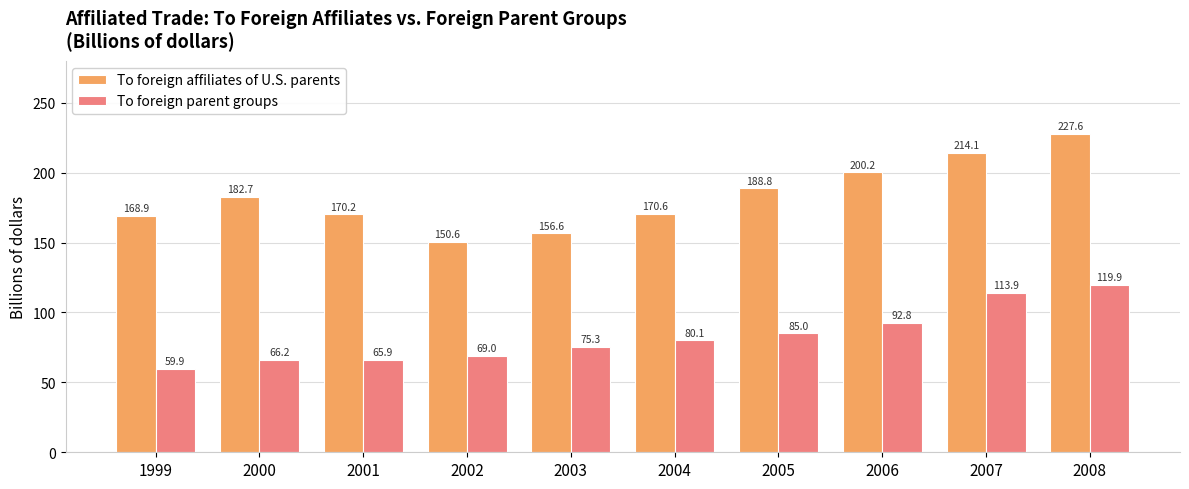

Is the value of To foreign affiliates of U.S. parents at 2008 greater than the value of To foreign parent groups at 2000?

Yes